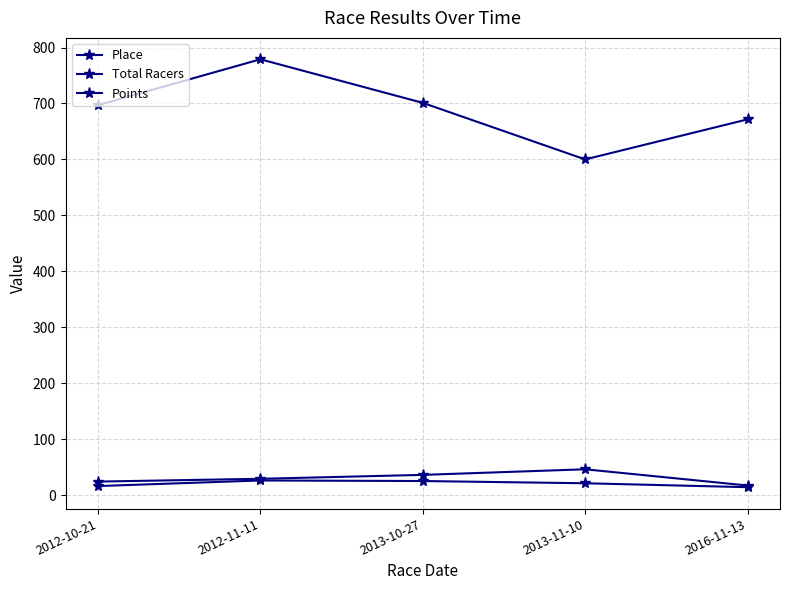

The Points series shows 701.1 at 2013-10-27. True or false?

True